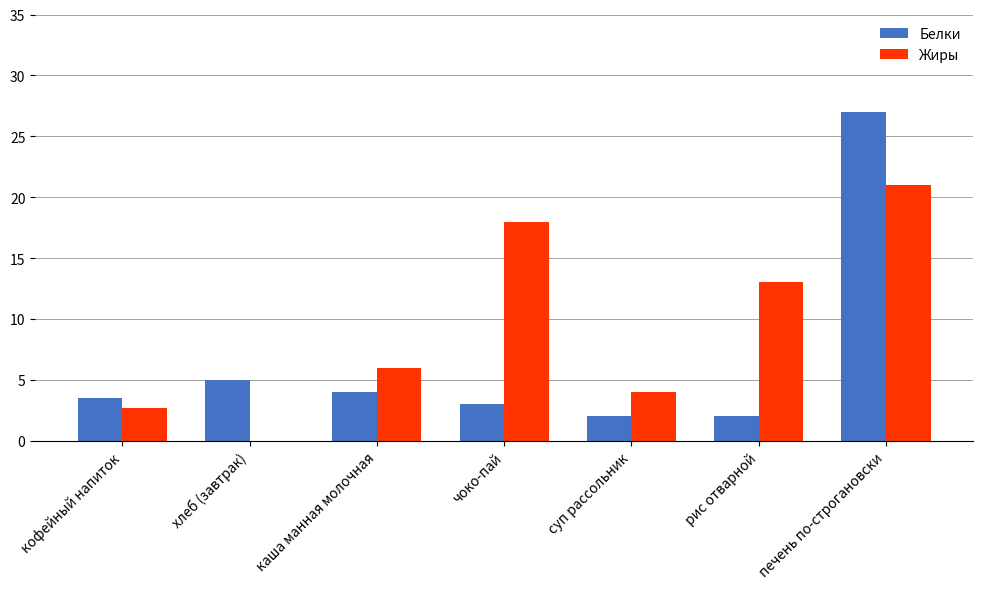

Does the chart contain stacked bars?

No